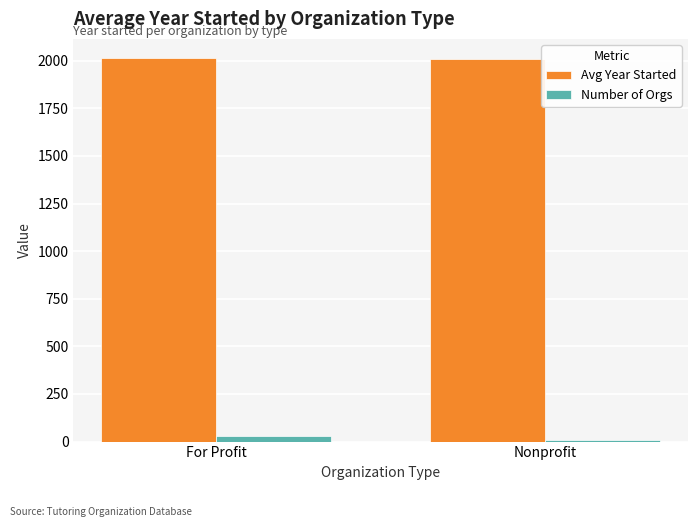

What is the sum of all Avg Year Started values?

4020.6